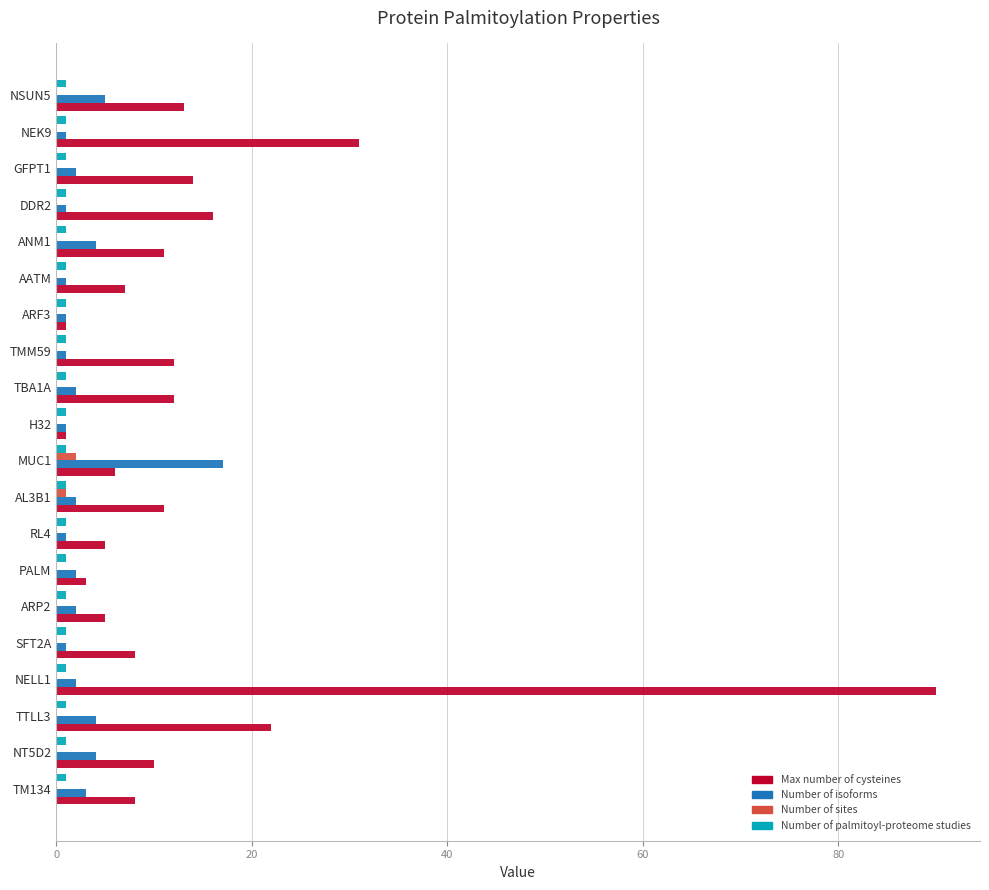

At which category is the sum across all series the highest?

NELL1